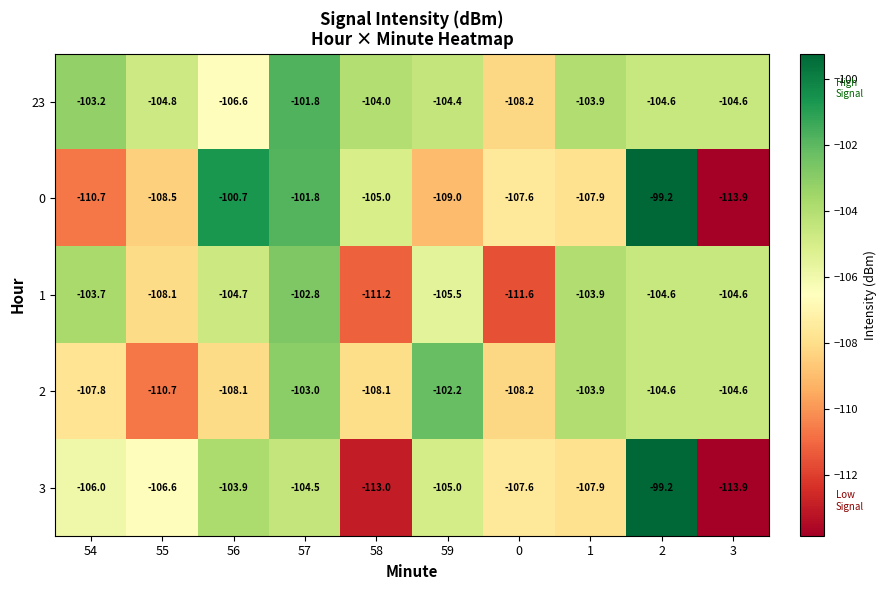

The 1 series shows -104.7 at 56. True or false?

True